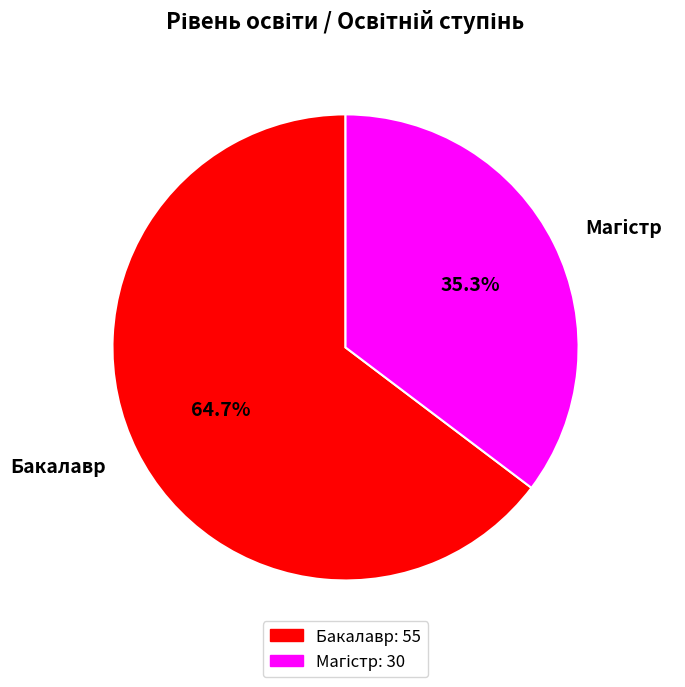

To the nearest percent, what is the average slice percentage?

50%